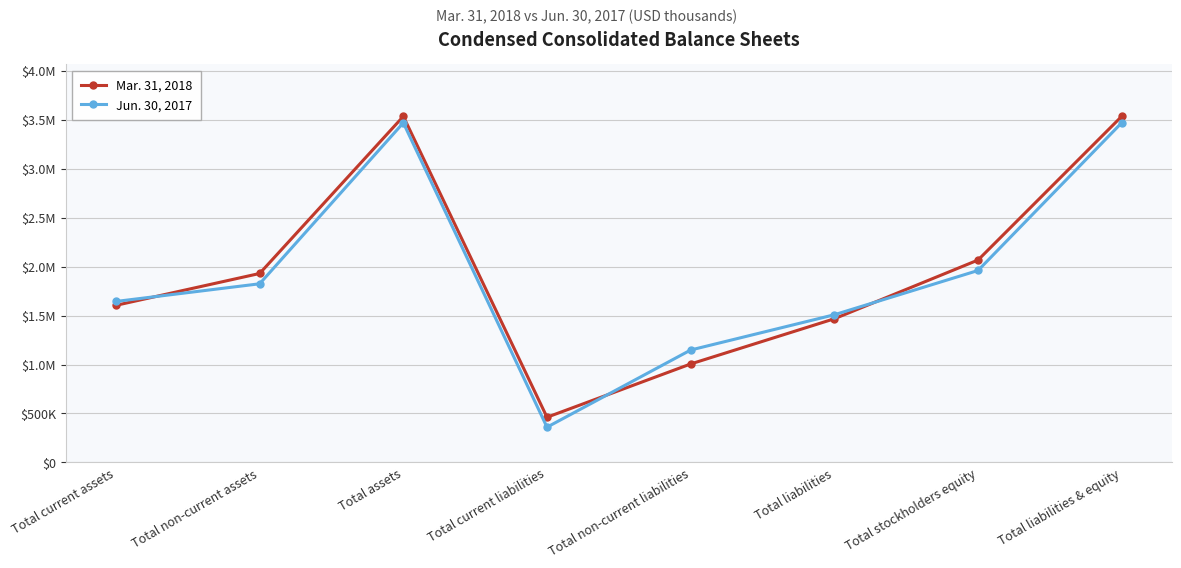

At which category is the sum across all series the highest?

Total assets